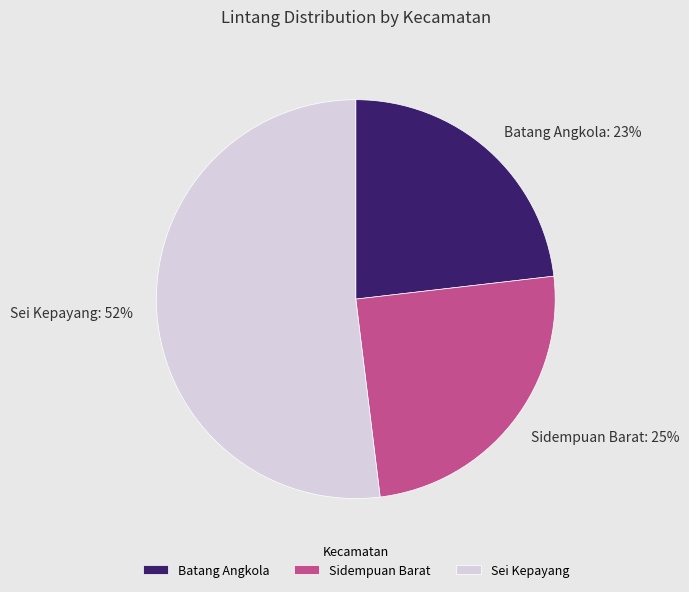

Combined, do Sei Kepayang and Sidempuan Barat account for over 50%?

Yes